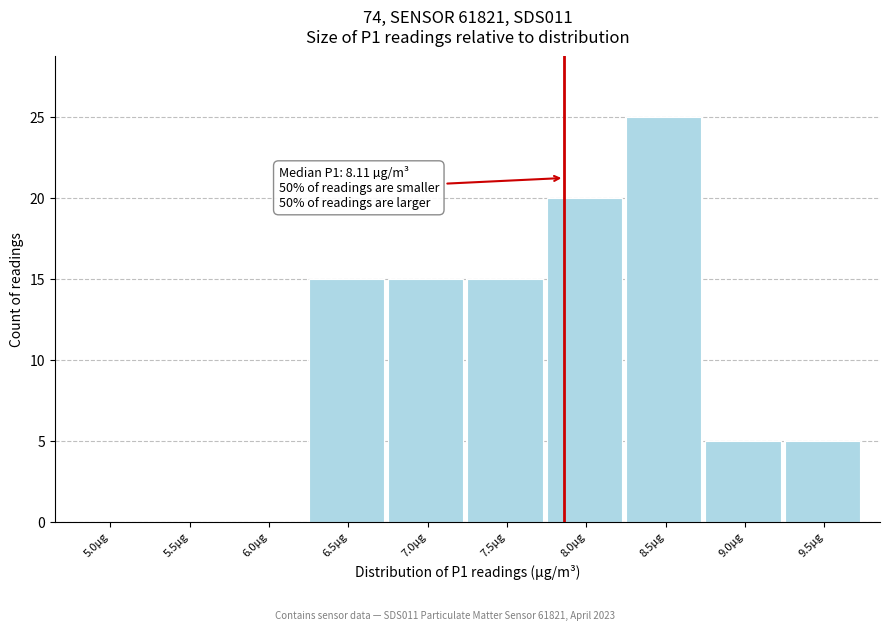

Reading left to right, what are all the values shown in this chart?

5.0µg=0	5.5µg=0	6.0µg=0	6.5µg=15	7.0µg=15	7.5µg=15	8.0µg=20	8.5µg=25	9.0µg=5	9.5µg=5